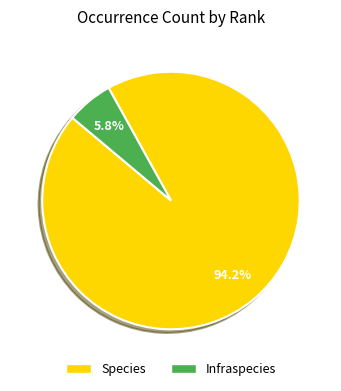

Which has a higher value, Species or Infraspecies?

Species